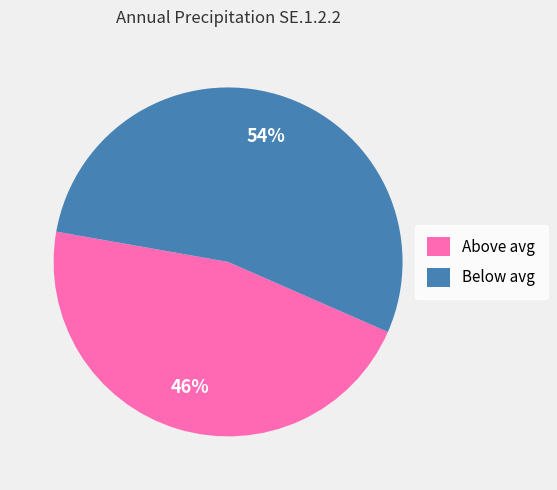

To the nearest percent, what is the average slice percentage?

50%